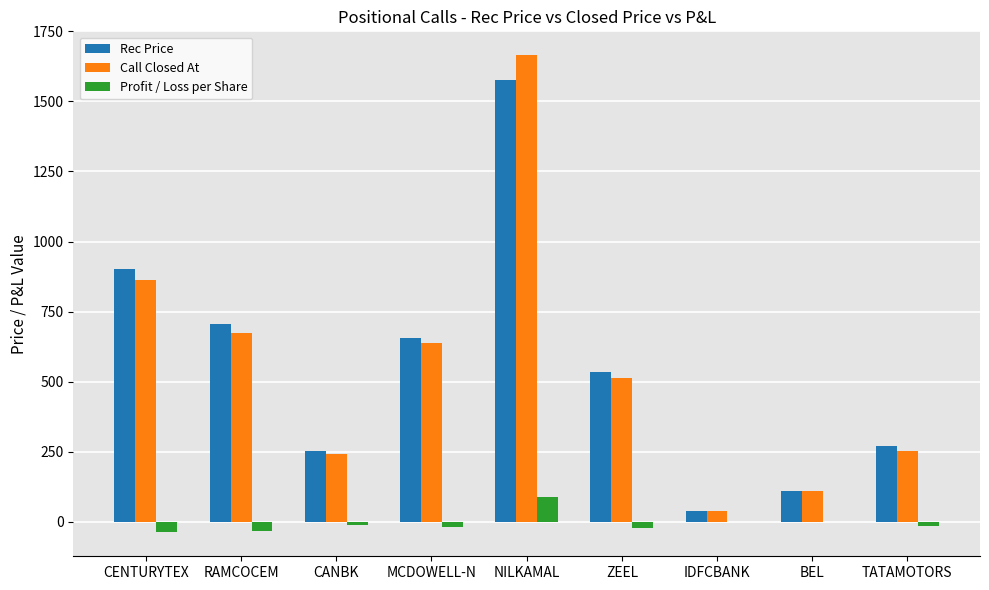

Which category has the highest value in the Rec Price series?

NILKAMAL